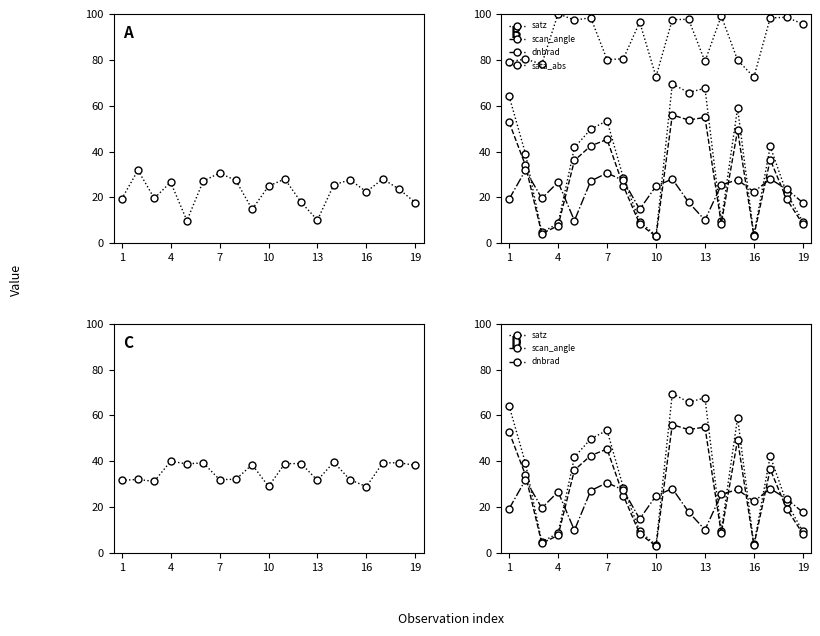

The value of satz at 10 is 5.8. True or false?

False